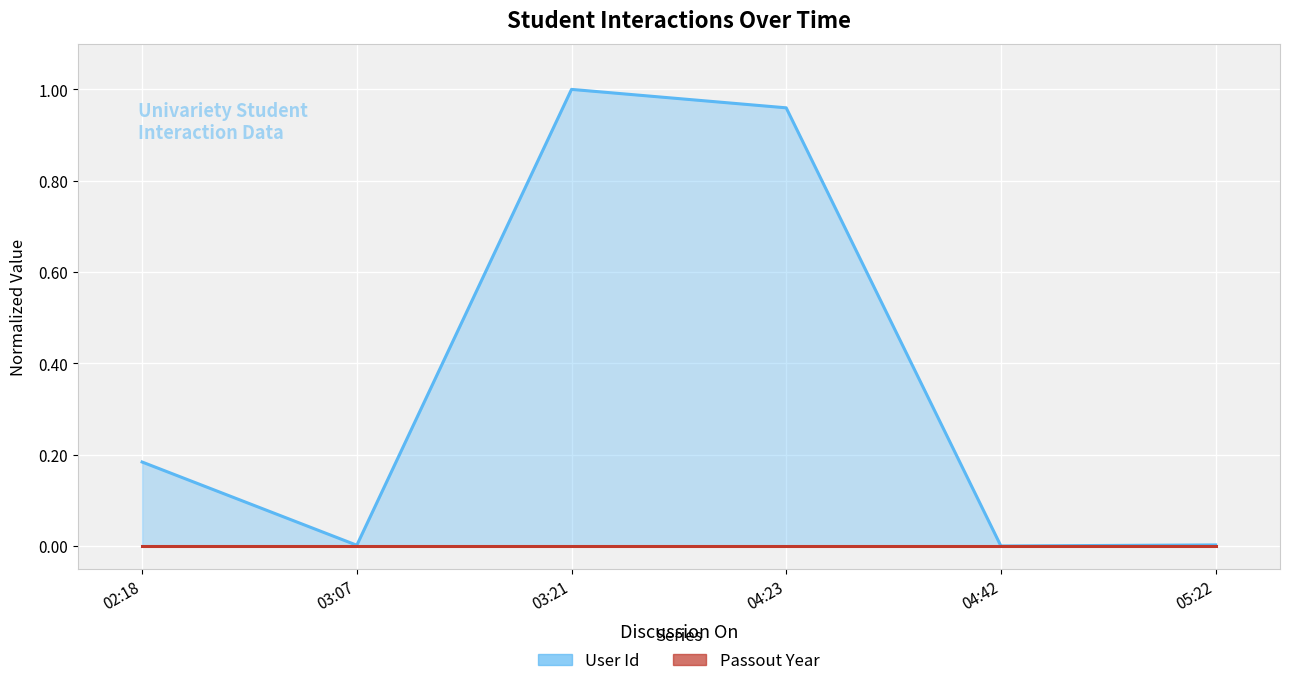

List the labels in order of value, smallest first.

04:42, 03:07, 05:22, 02:18, 04:23, 03:21